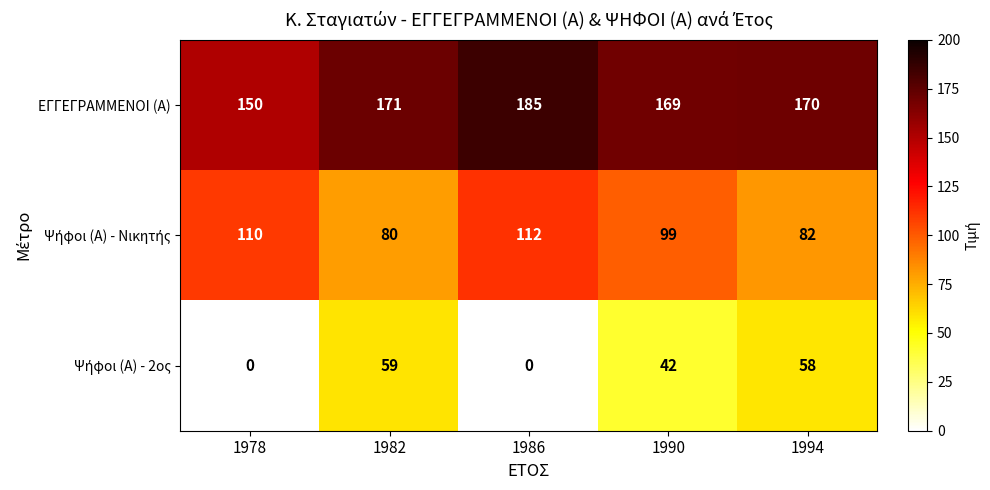

What is the spread (max minus min) of values at 1982?

112